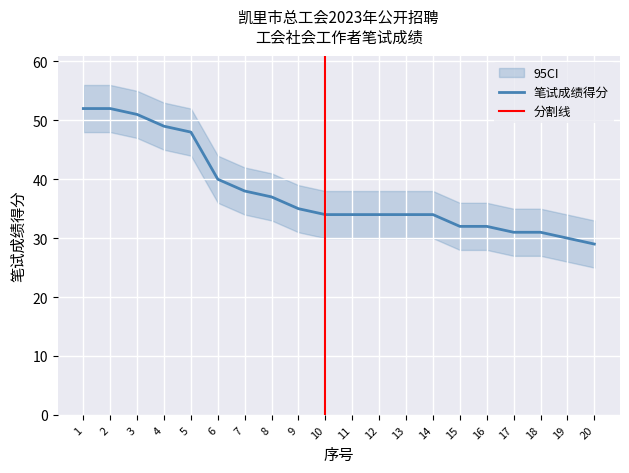

What is the minimum value for 笔试成绩得分?

29